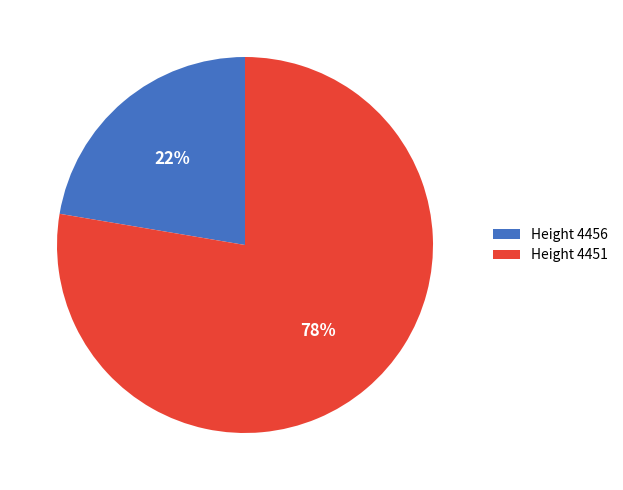

Is there any slice that represents more than half of the pie?

Yes